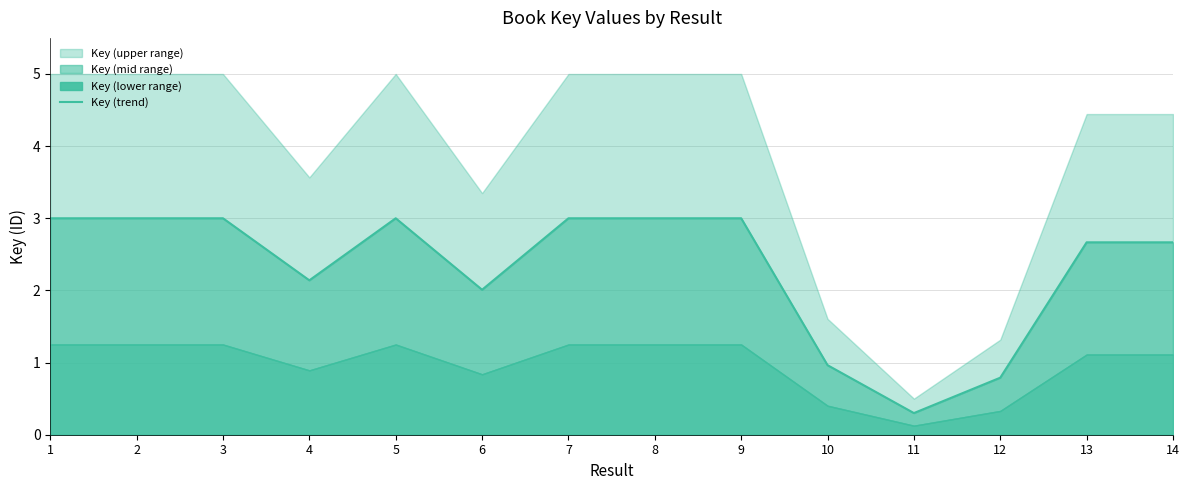

True or false: the data shows 2.7 at 14.

True